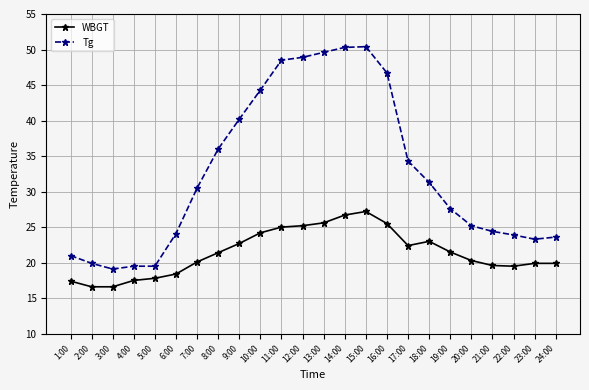

What is the lowest value of the Tg series?

19.1